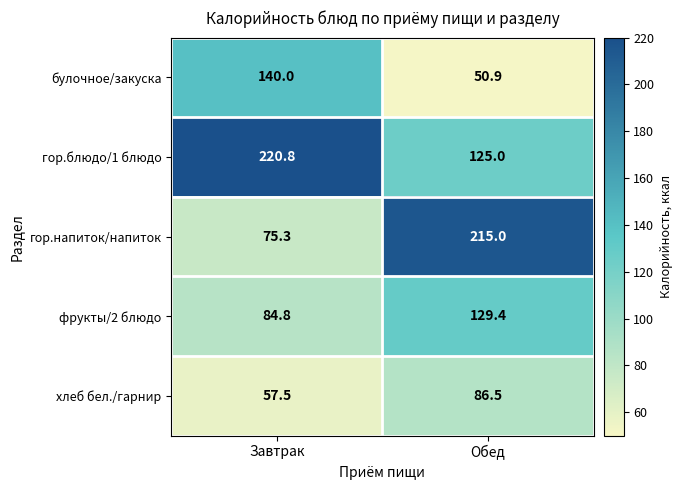

Where is булочное/закуска nearest to the value 95?

Обед